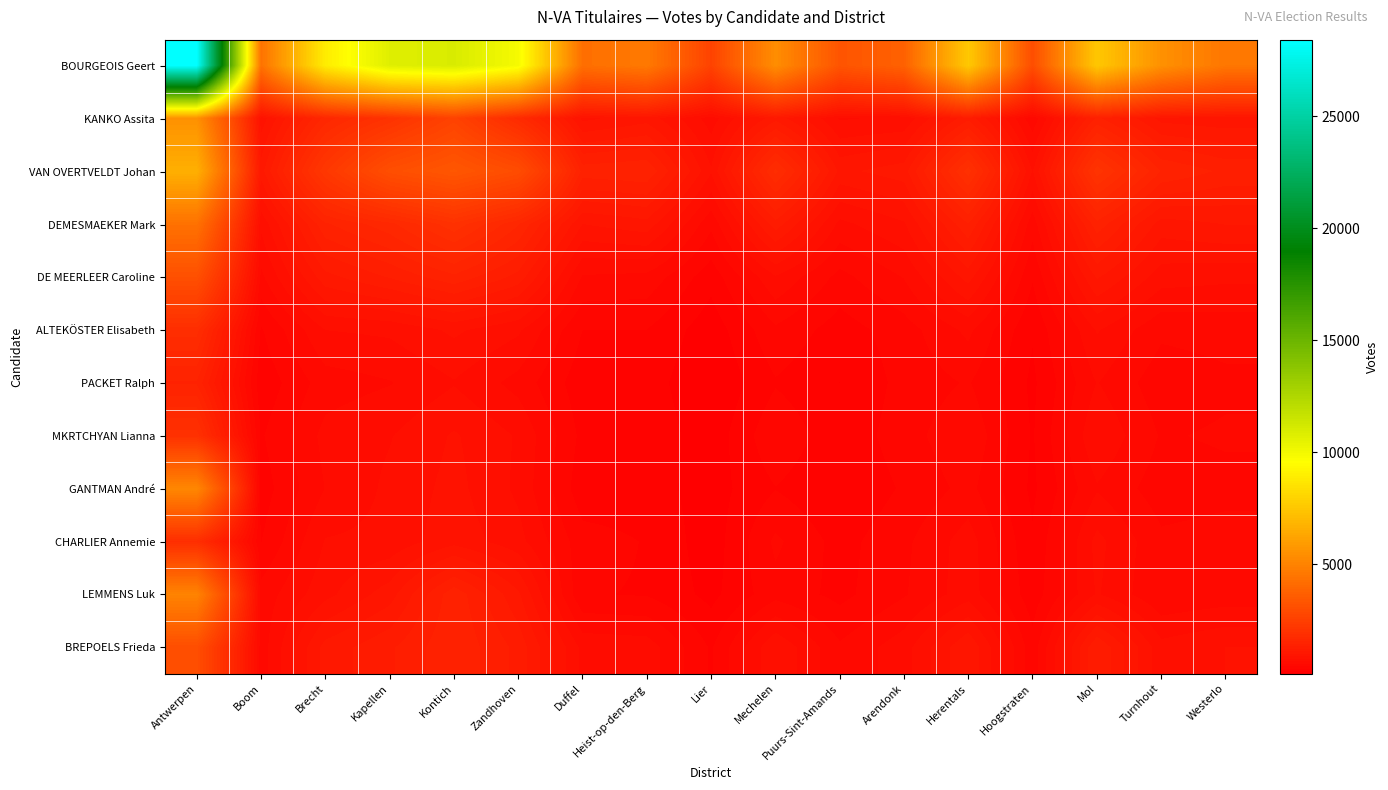

List the series in order of their peak value, lowest first.

PACKET Ralph, ALTEKÖSTER Elisabeth, CHARLIER Annemie, MKRTCHYAN Lianna, BREPOELS Frieda, DE MEERLEER Caroline, DEMESMAEKER Mark, LEMMENS Luk, GANTMAN André, KANKO Assita, VAN OVERTVELDT Johan, BOURGEOIS Geert